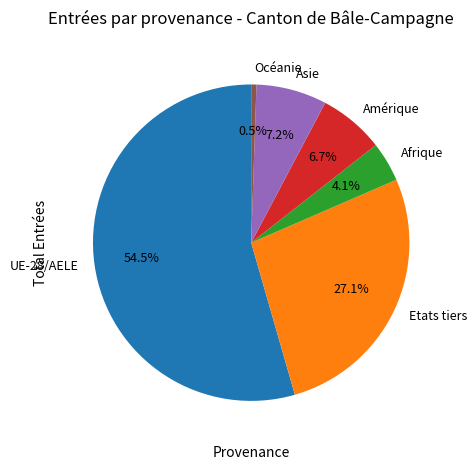

Count the number of slices in the pie.

6